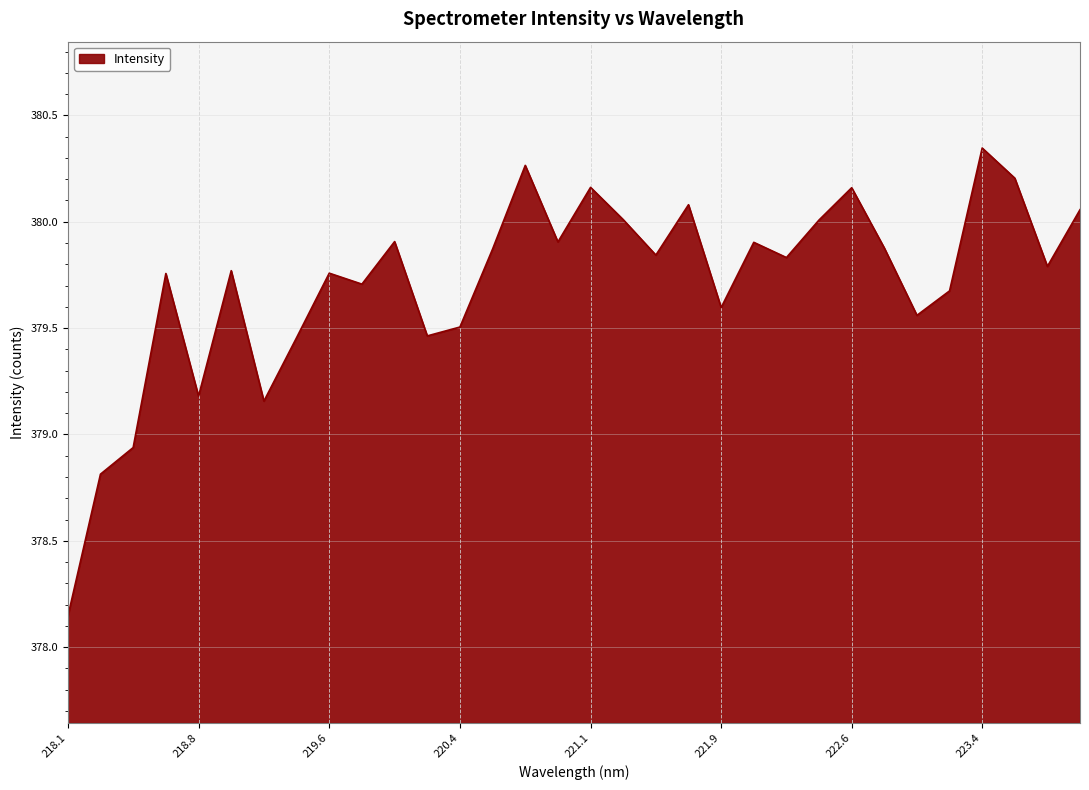

What is the difference between the maximum and minimum values?

2.2